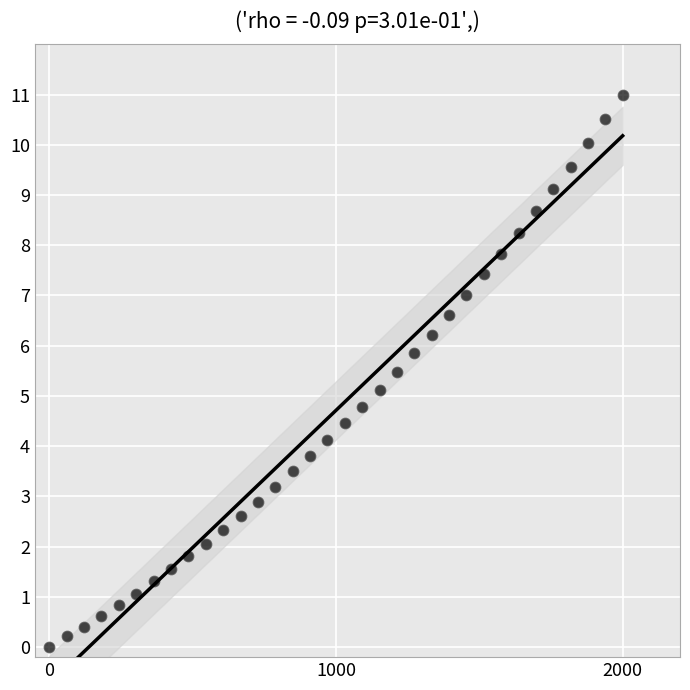

What is the range of X values (max minus min)?

2000.0